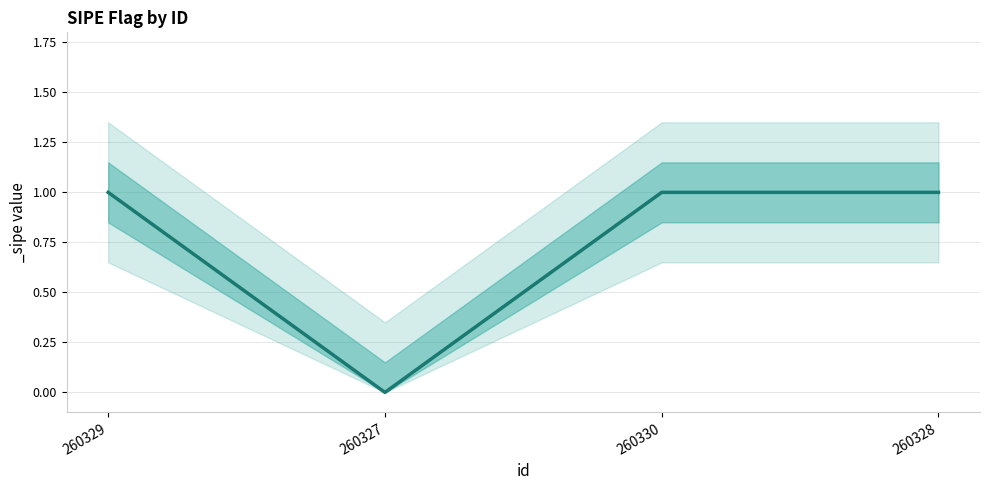

How many points are lower than both their immediate neighbors (excluding endpoints)?

1